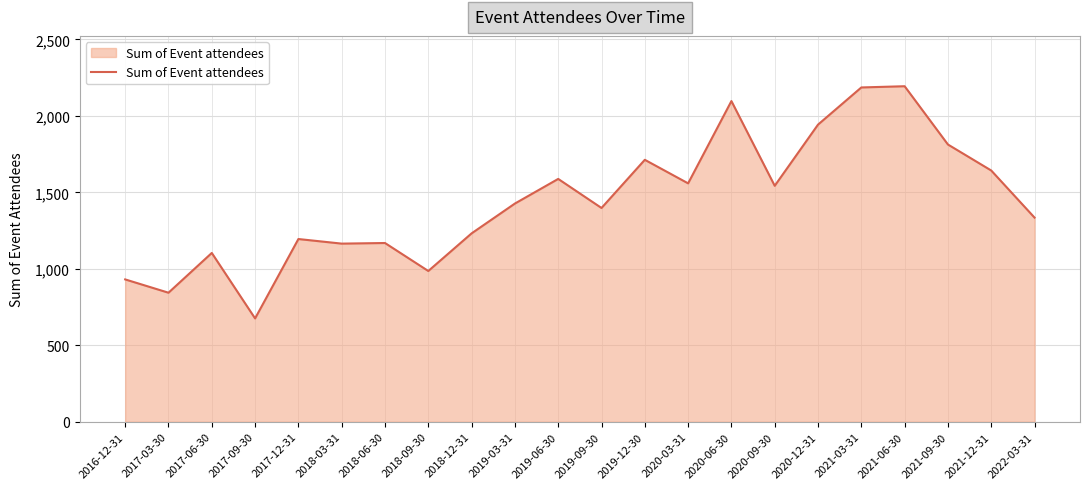

What is the greatest value displayed?

2194